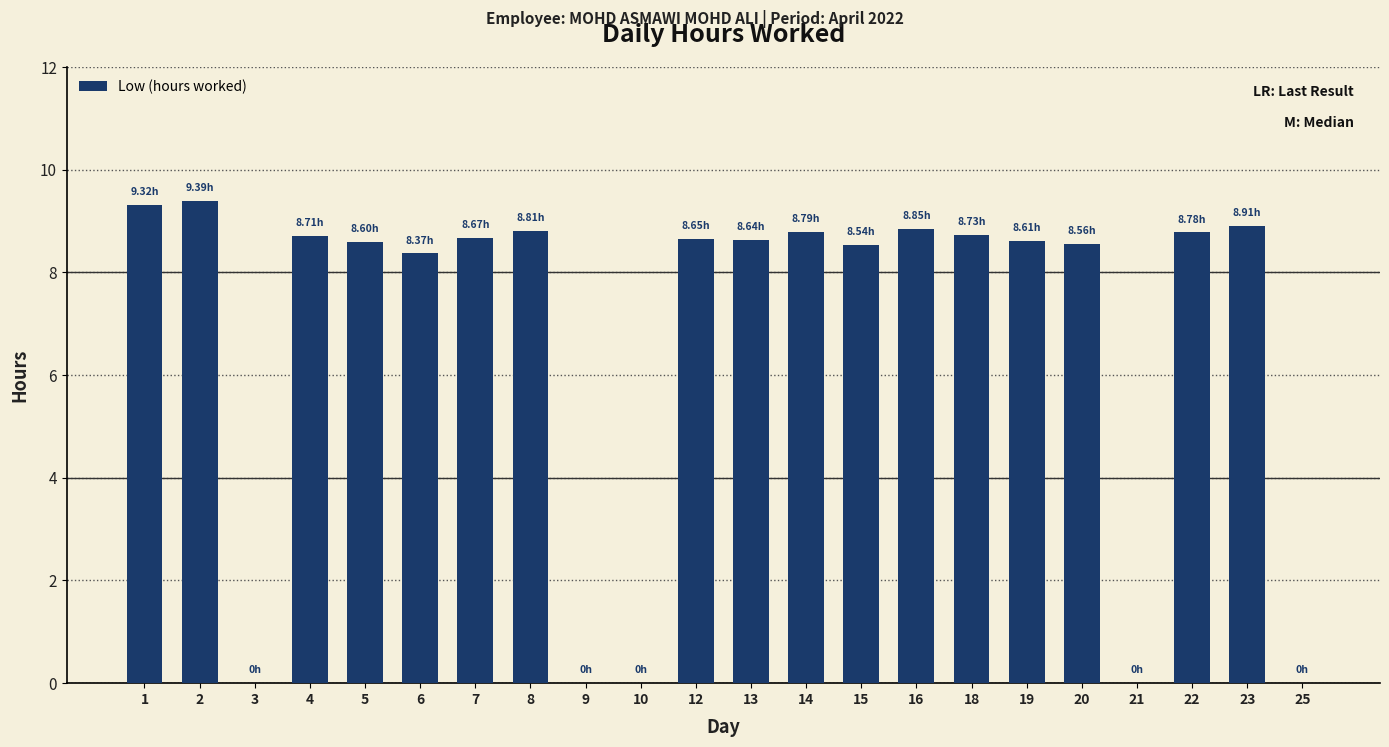

What is the greatest value displayed?

9.4